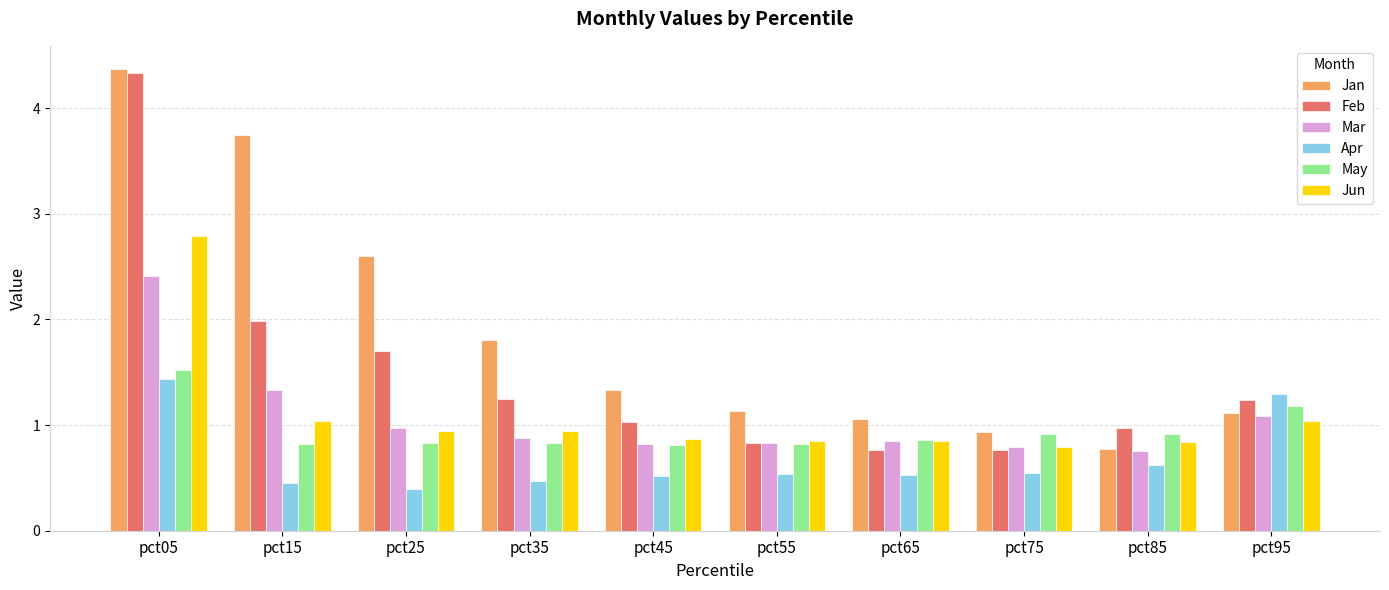

Is the value of Apr at pct75 greater than the value of Mar at pct15?

No